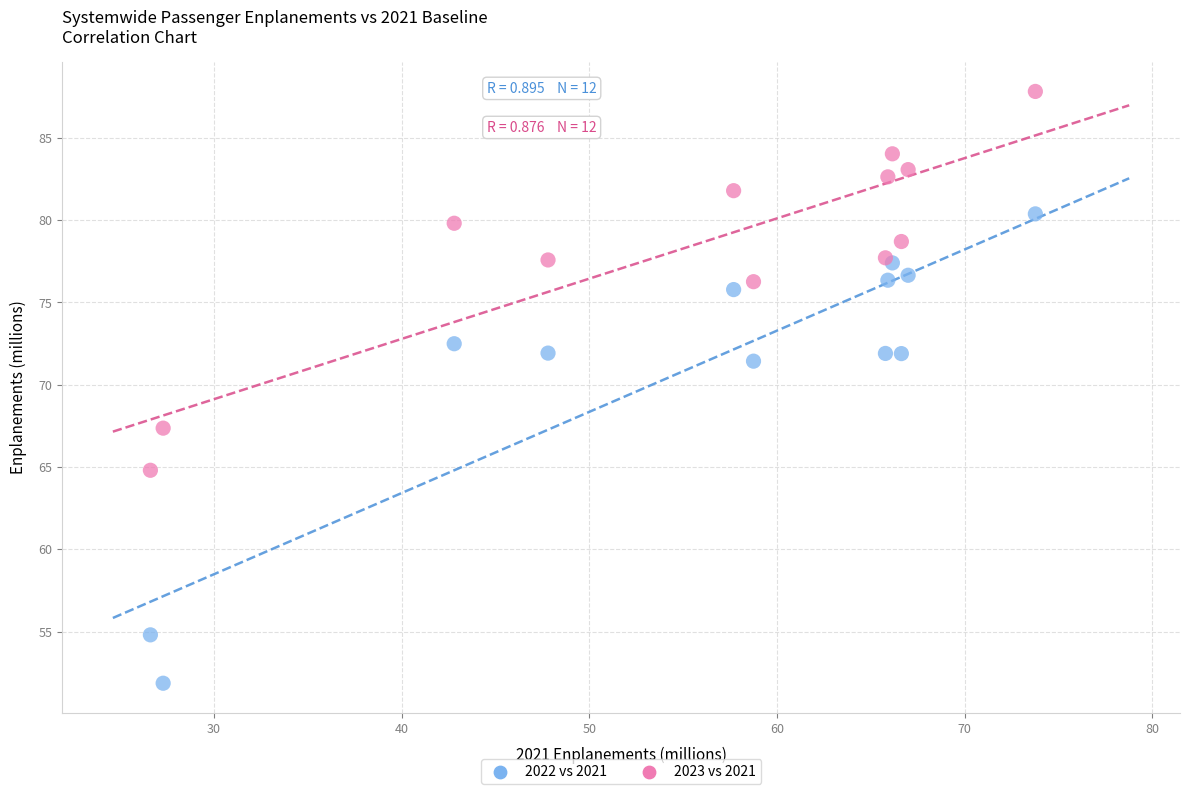

Across all series, what Y value is closest to 69?

67.4